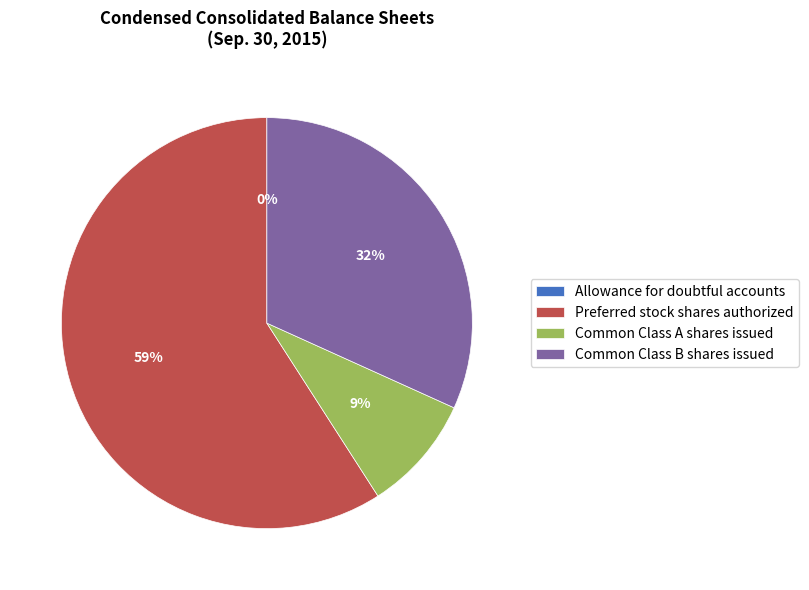

Do Preferred stock shares authorized and Common Class B shares issued together represent more than half of the pie?

Yes